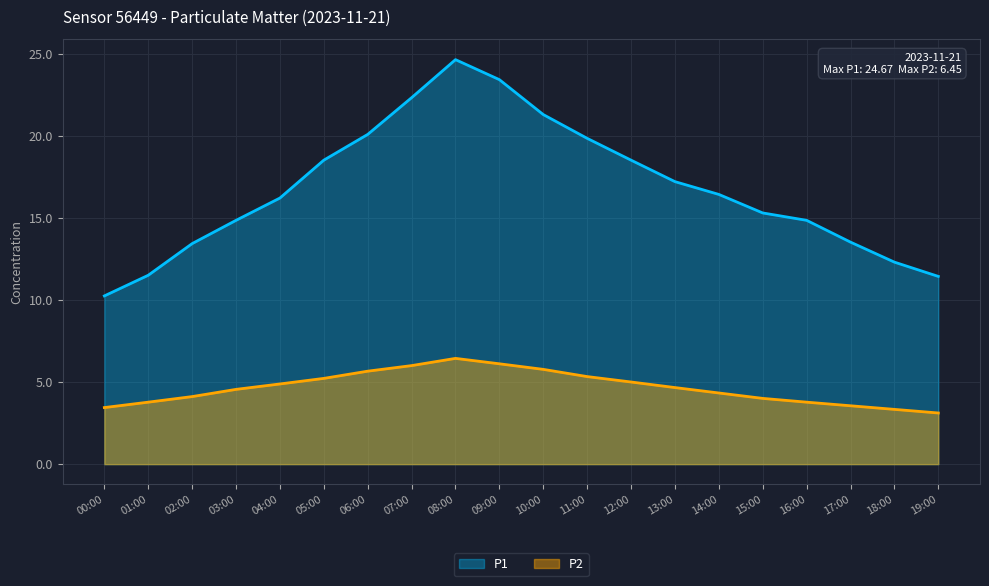

Which category has the highest value in the P2 series?

08:00